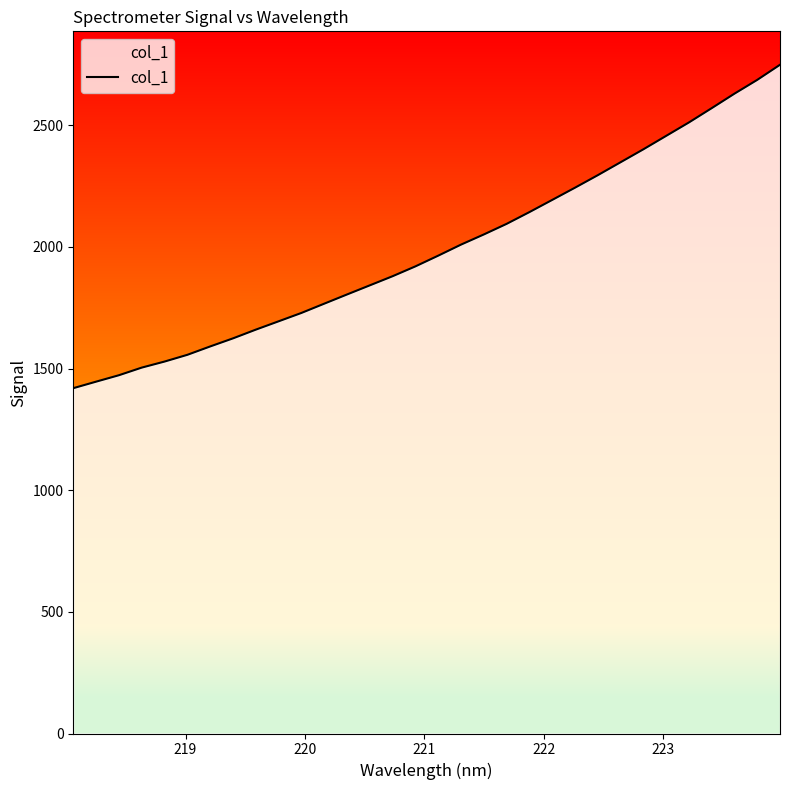

Reading left to right, list all the values displayed in this chart.

1419.4	1446.2	1472.7	1504.0	1528.8	1556.6	1590.9	1624.2	1660.1	1694.3	1728.7	1766.8	1804.7	1842.2	1879.7	1920.2	1964.2	2009.6	2051.3	2094.8	2143.2	2193.3	2243.5	2294.9	2348.1	2401.2	2456.4	2511.6	2570.4	2630.0	2686.6	2748.7